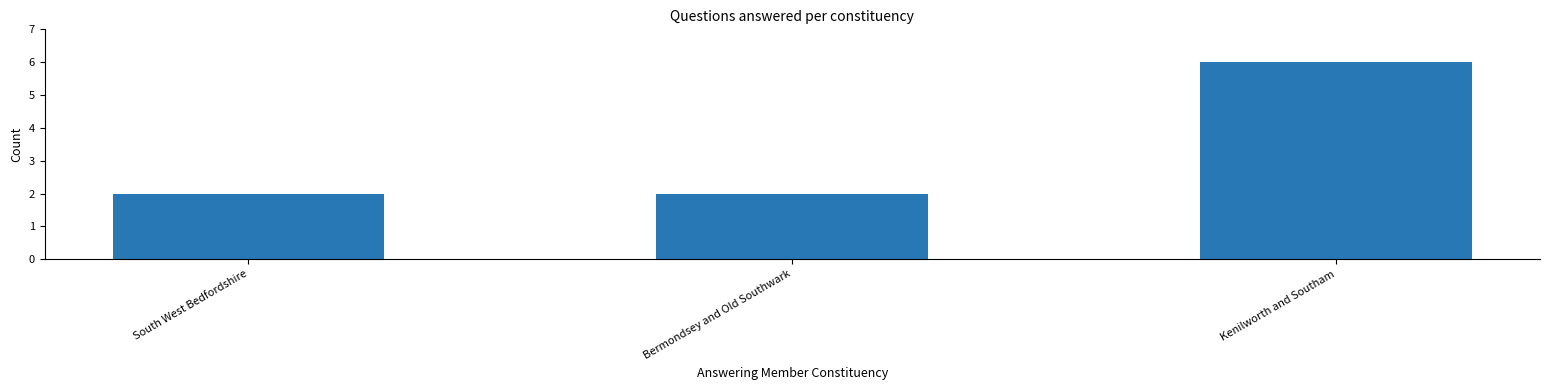

How many categories are shown in the chart?

3